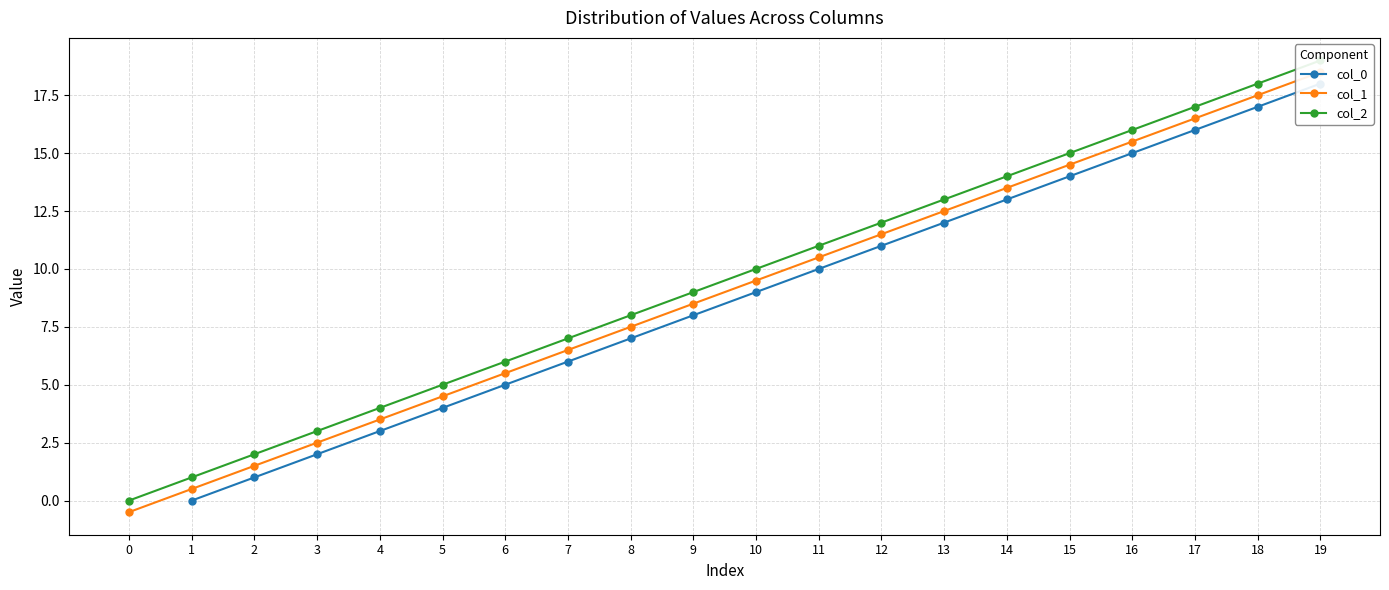

Count the number of categories in the chart.

20